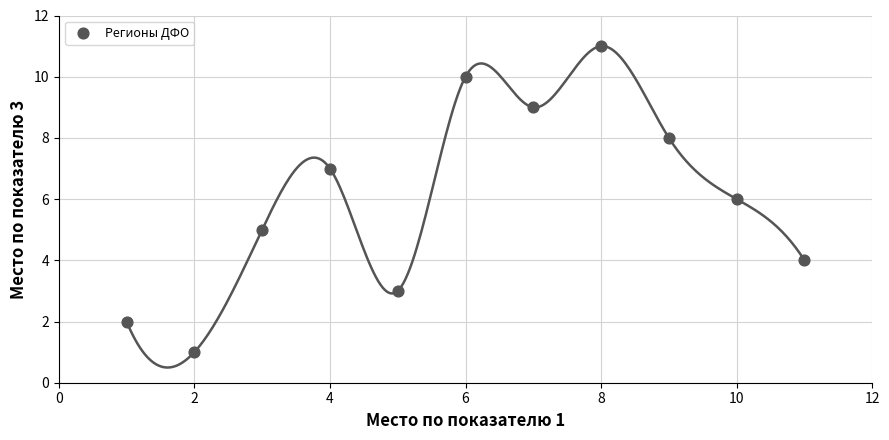

What is the average Y value?

6